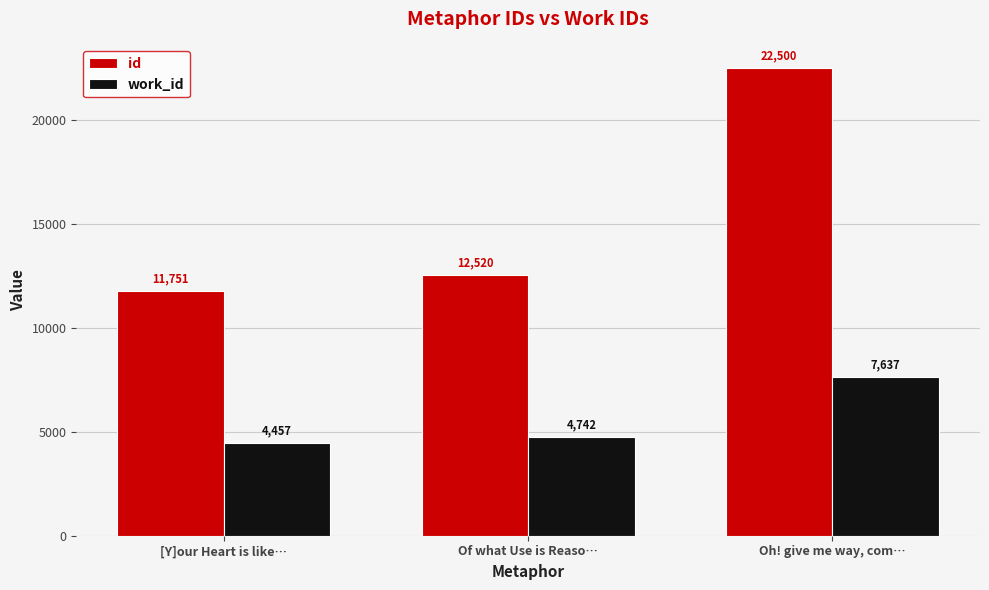

What is the difference between the maximum and minimum values in the id series?

10749